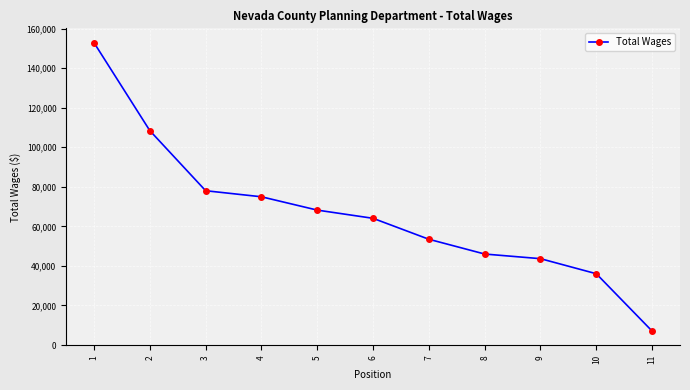

Reading left to right, extract all data points from this chart.

152805	108366	78005	74940	68208	64054	53468	46000	43655	36045	7066